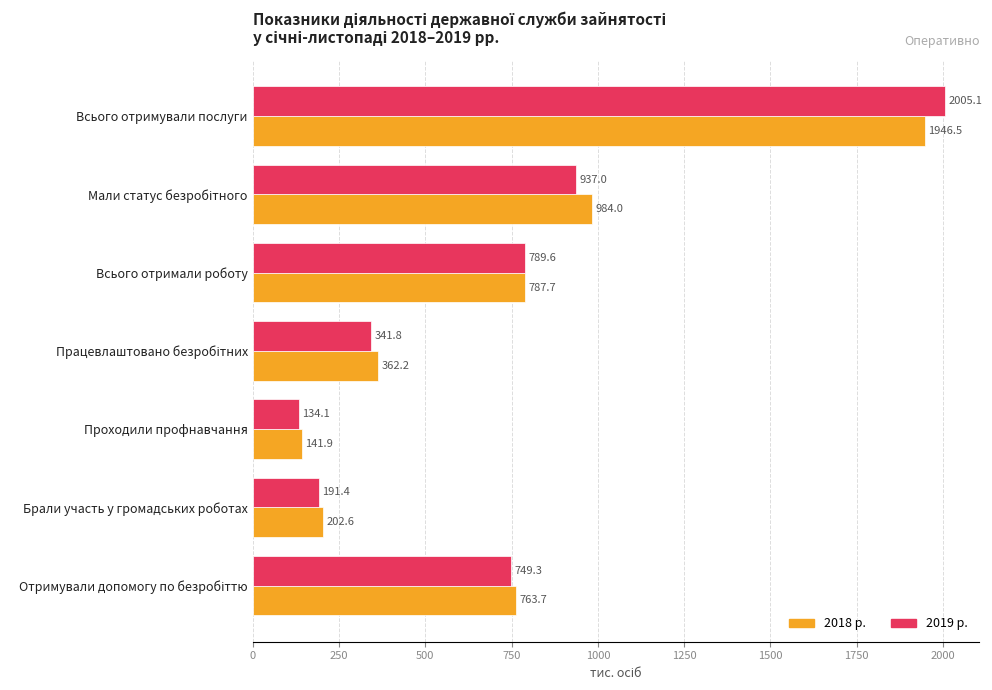

At Брали участь у громадських роботах, list the series in order from smallest to largest.

2019 р., 2018 р.